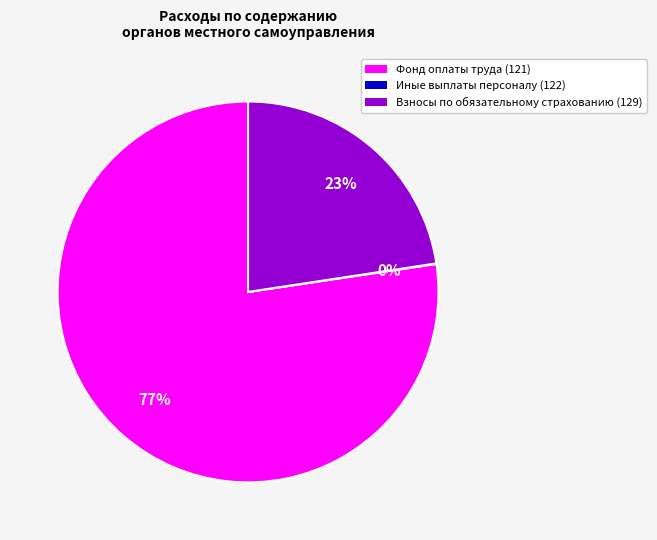

To the nearest percent, what is the difference between the largest and smallest slice percentages?

77%